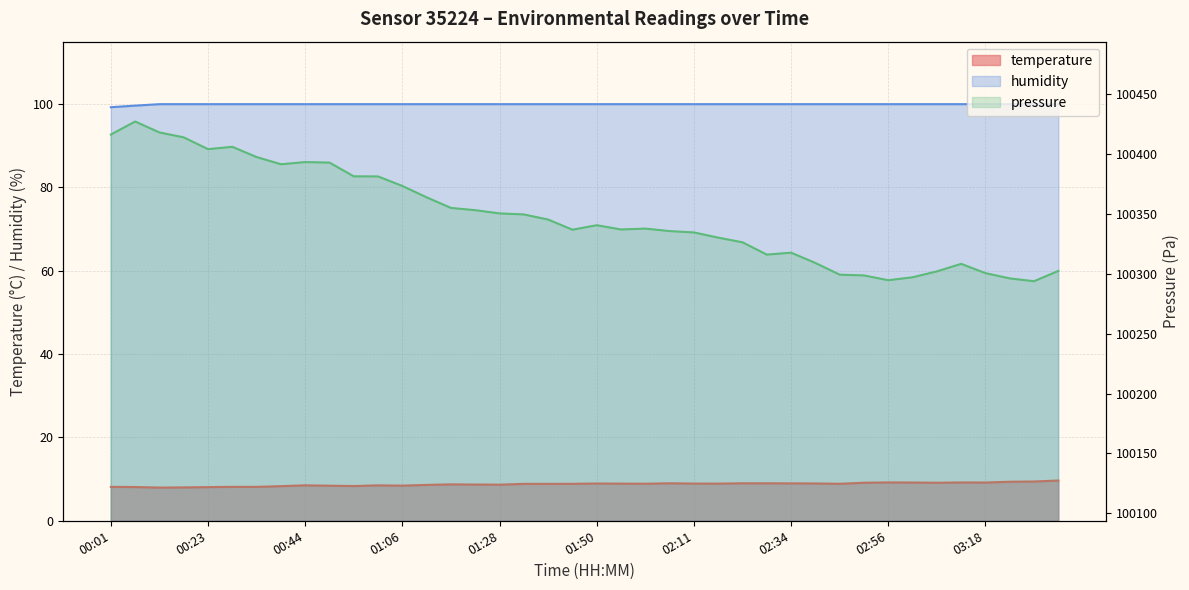

True or false: humidity has more than 1 points higher than both neighbors.

False